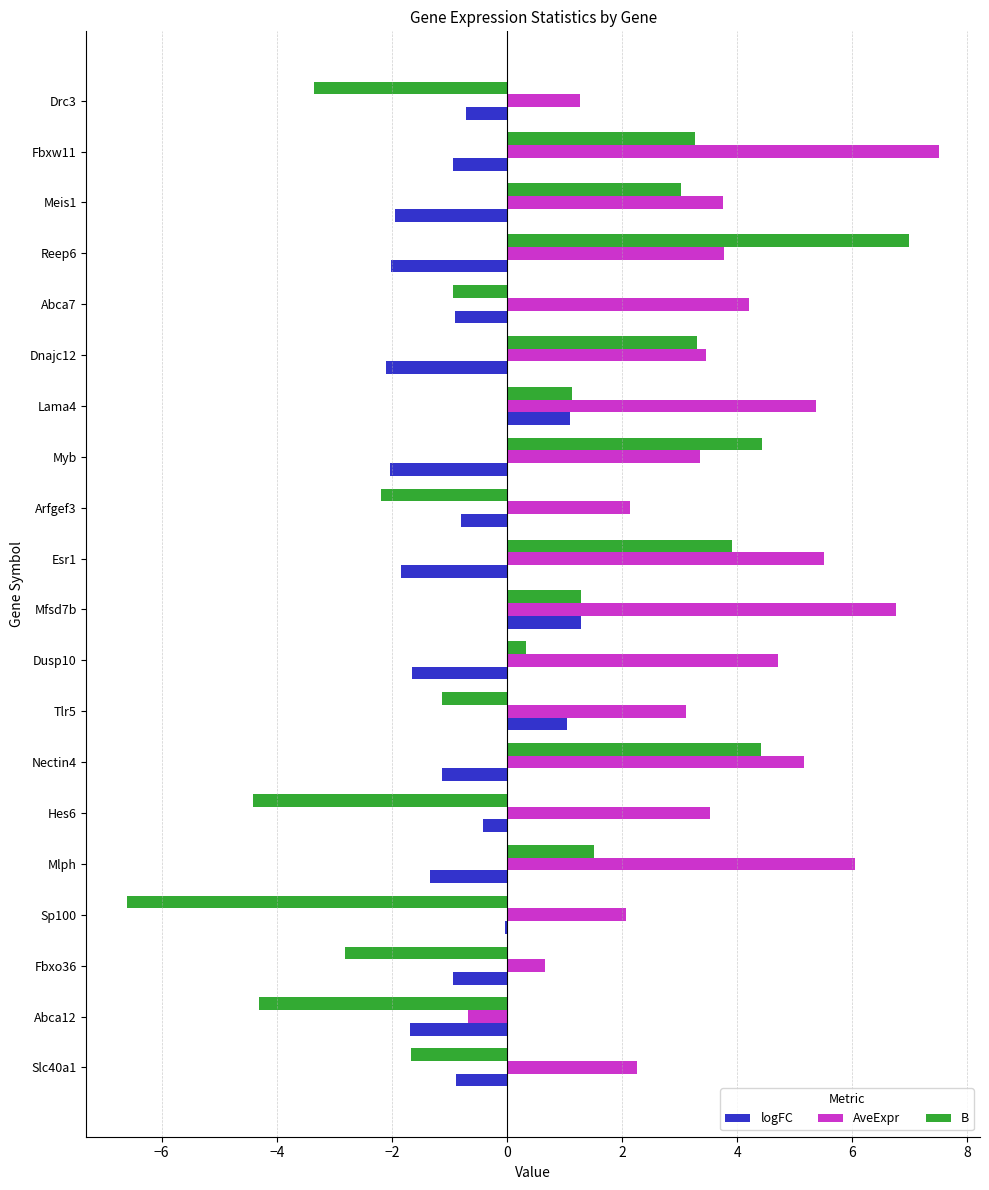

At which label does B reach its peak?

Reep6